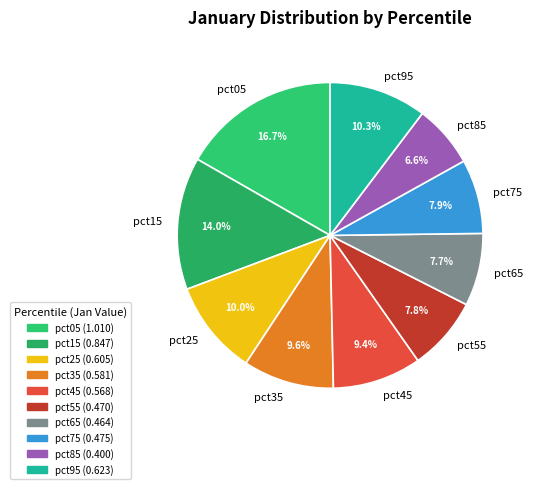

Does pct95 account for over 50% of the chart?

No